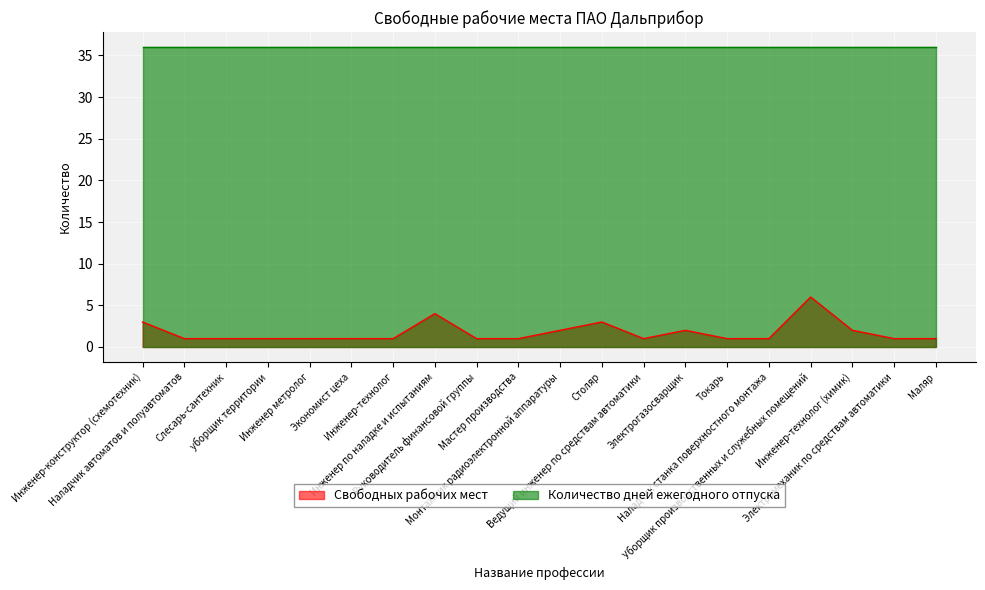

Rank the categories by value from lowest to highest.

Наладчик автоматов и полуавтоматов, Слесарь-сантехник, уборщик территории, Инженер метролог, Экономист цеха, Инженер-технолог, Руководитель финансовой группы, Мастер производства, Ведущий инженер по средствам автоматики, Токарь, Наладчик станка поверхностного монтажа, Электромеханик по средствам автоматики, Маляр, Монтажник радиоэлектронной аппаратуры, Электрогазосварщик, Инженер-технолог (химик), Инженер-конструктор (схемотехник), Столяр, Инженер по наладке и испытаниям, Уборщик производственных и служебных помещений